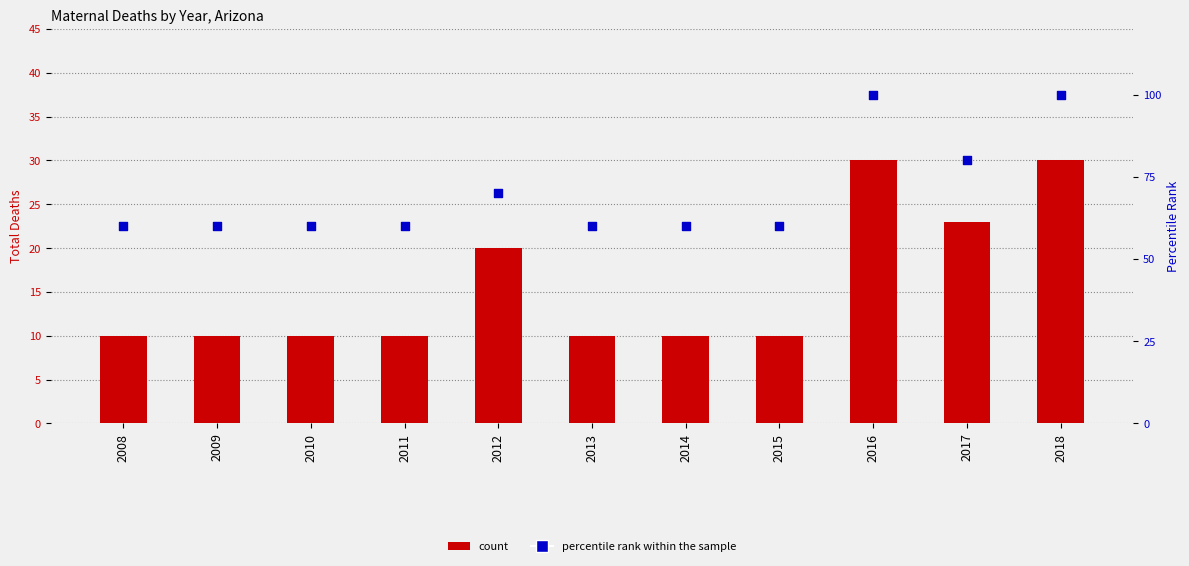

What are all the series names shown in the legend?

count, percentile rank within the sample